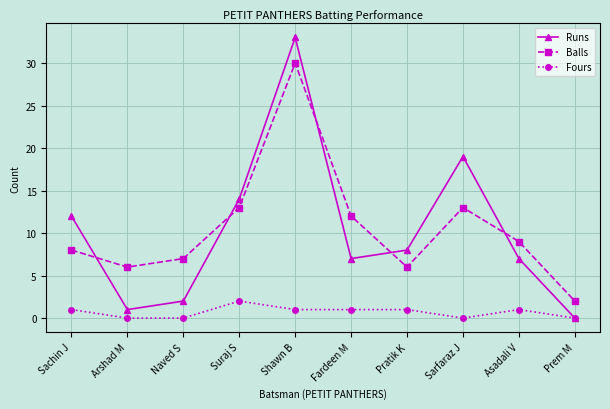

What is the sum of the Runs values at Pratik K and Sarfaraz J?

27